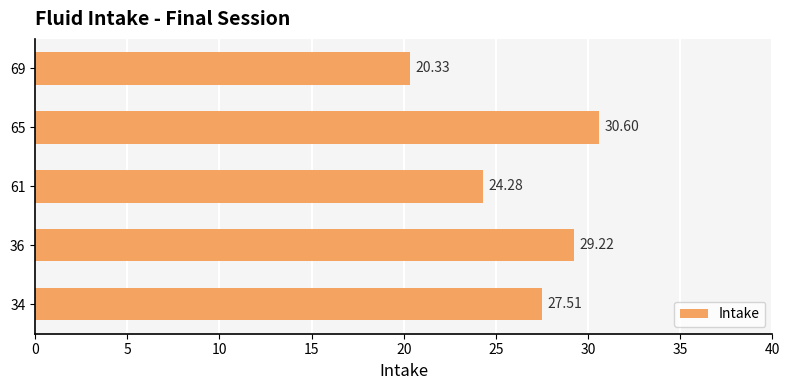

Are the bars grouped side by side (vs. stacked)?

No